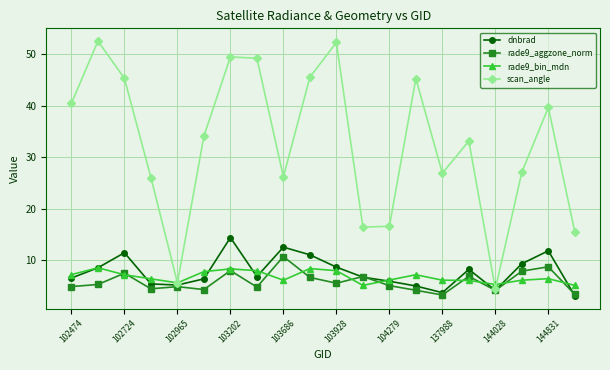

In dnbrad, how many points are higher than both neighbors (excluding endpoints)?

5